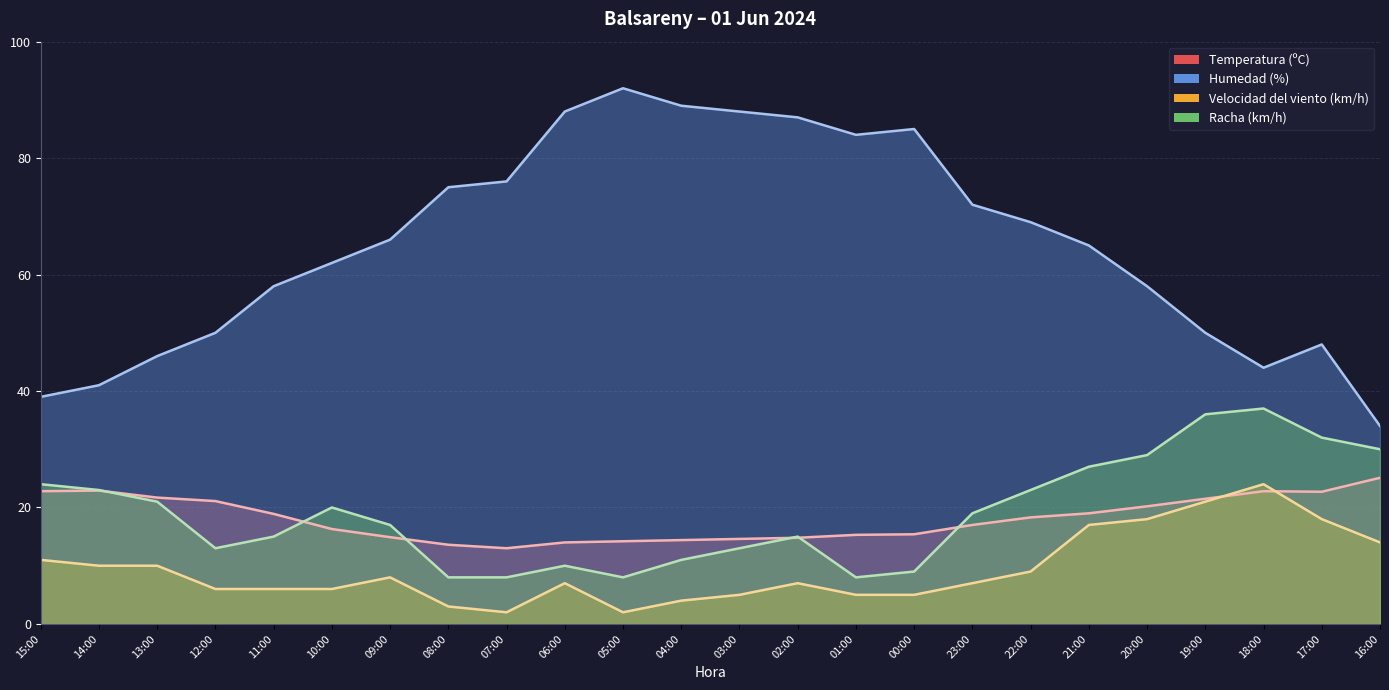

True or false: Racha (km/h) has more than 1 interior local peaks.

True